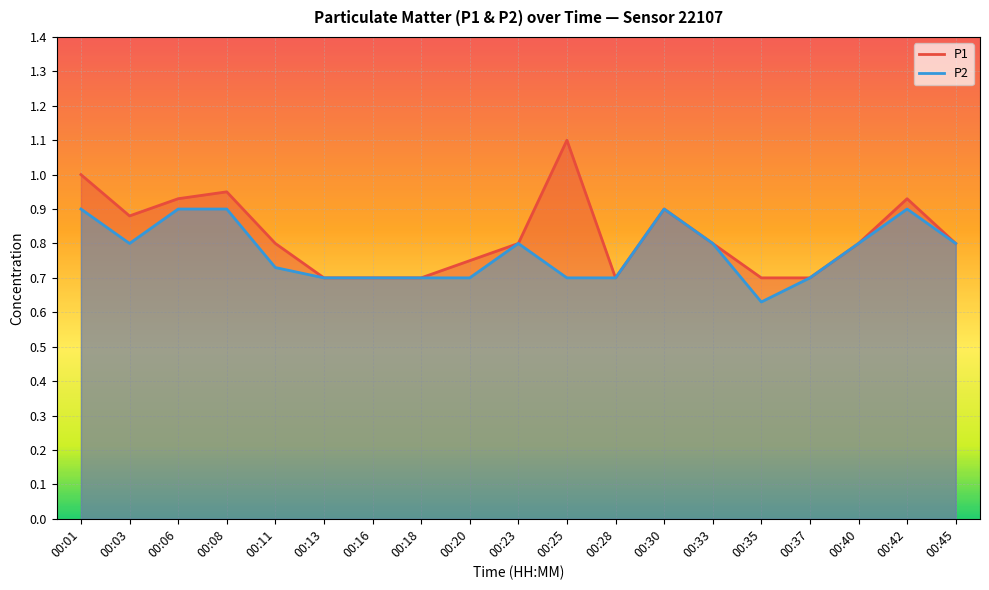

Count the P1 values in the range 0 to 1.

18